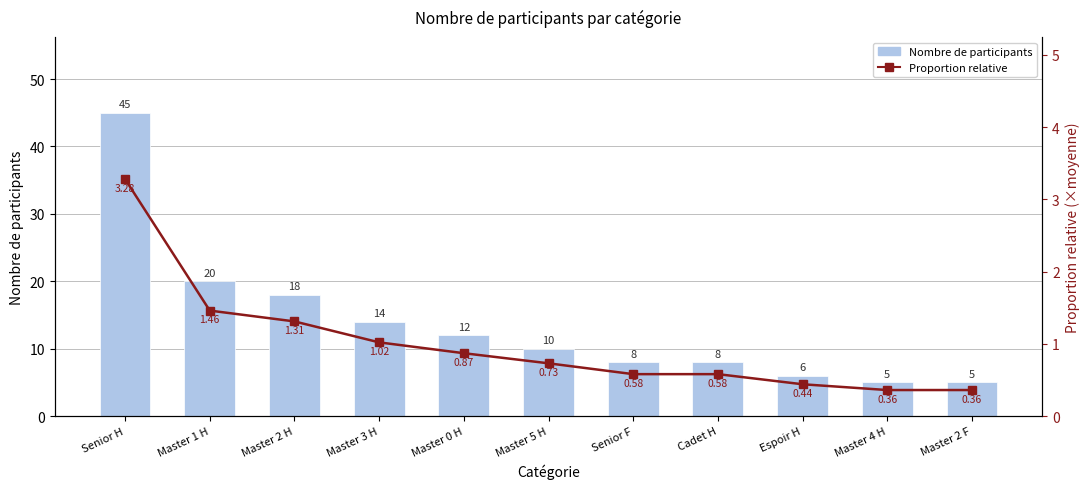

What is the difference between the Proportion relative values at Master 3 H and Master 4 H?

0.7